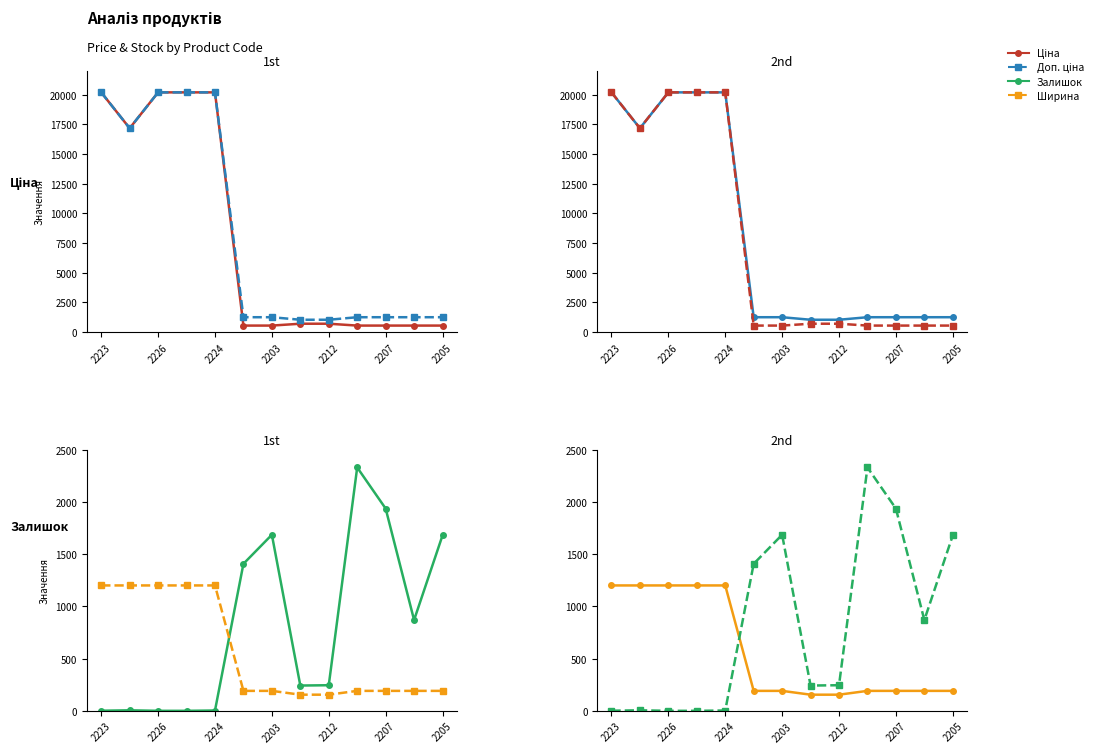

What is the label of the 13th point from the right?

2223